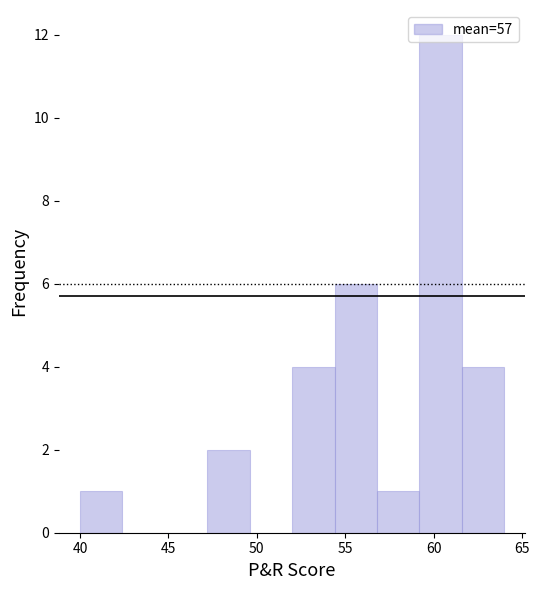

Over which range of the x-axis is the bar tallest?

59.2 to 61.6